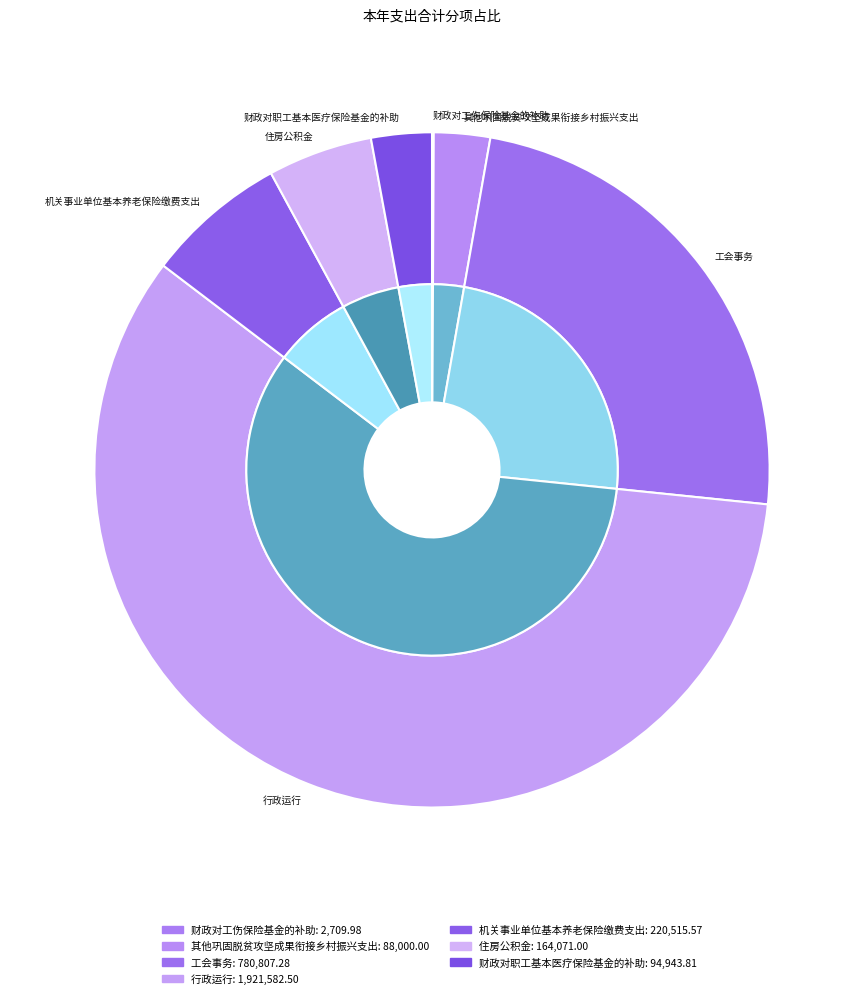

Rank the categories by value from highest to lowest.

行政运行, 工会事务, 机关事业单位基本养老保险缴费支出, 住房公积金, 财政对职工基本医疗保险基金的补助, 其他巩固脱贫攻坚成果衔接乡村振兴支出, 财政对工伤保险基金的补助